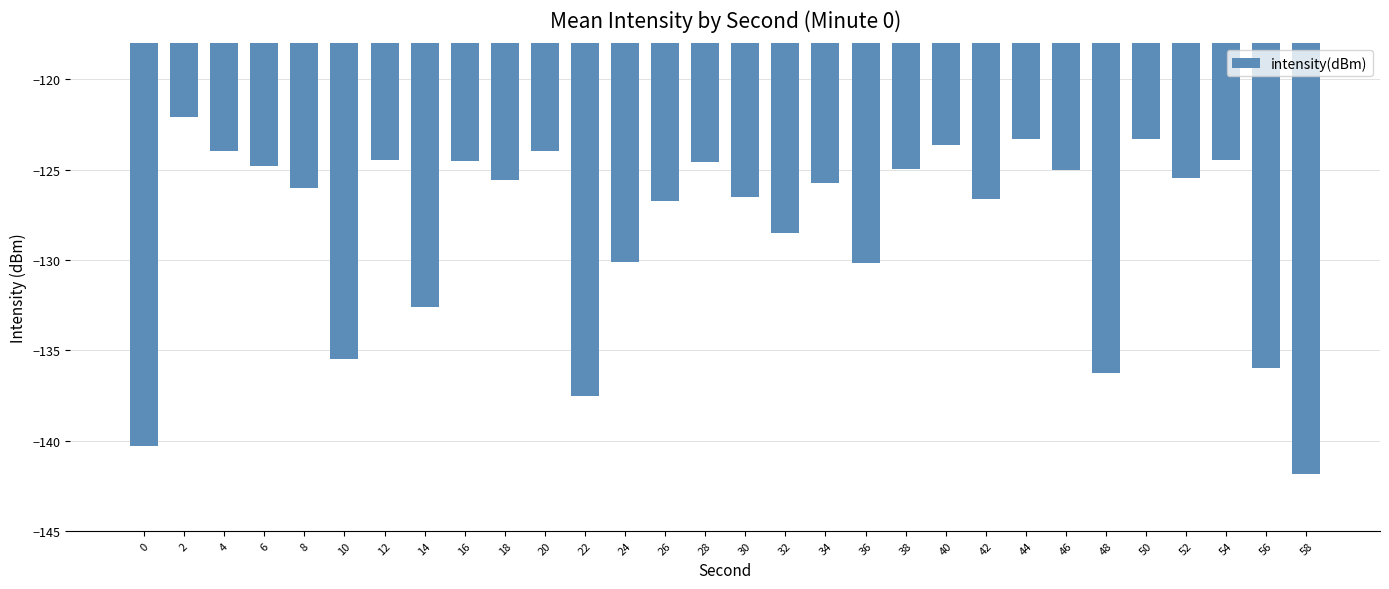

Read the value at 8.

-126.0